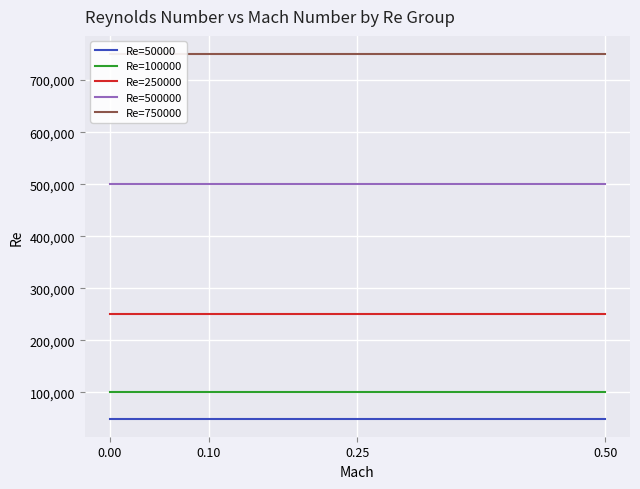

What is the highest value of the Re=100000 series?

100000